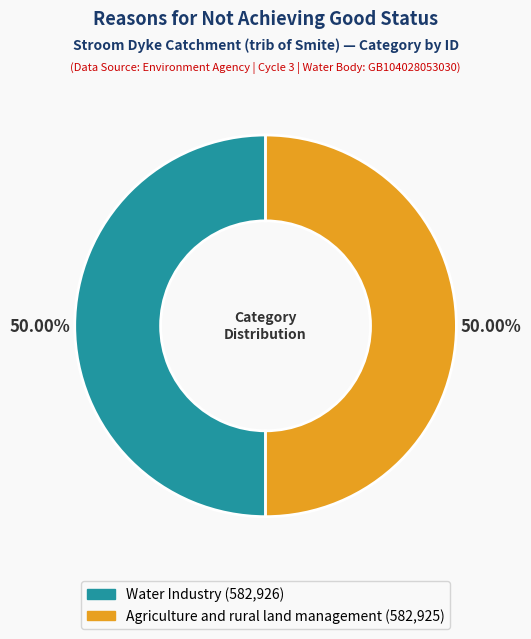

Count the number of slices in the pie.

2